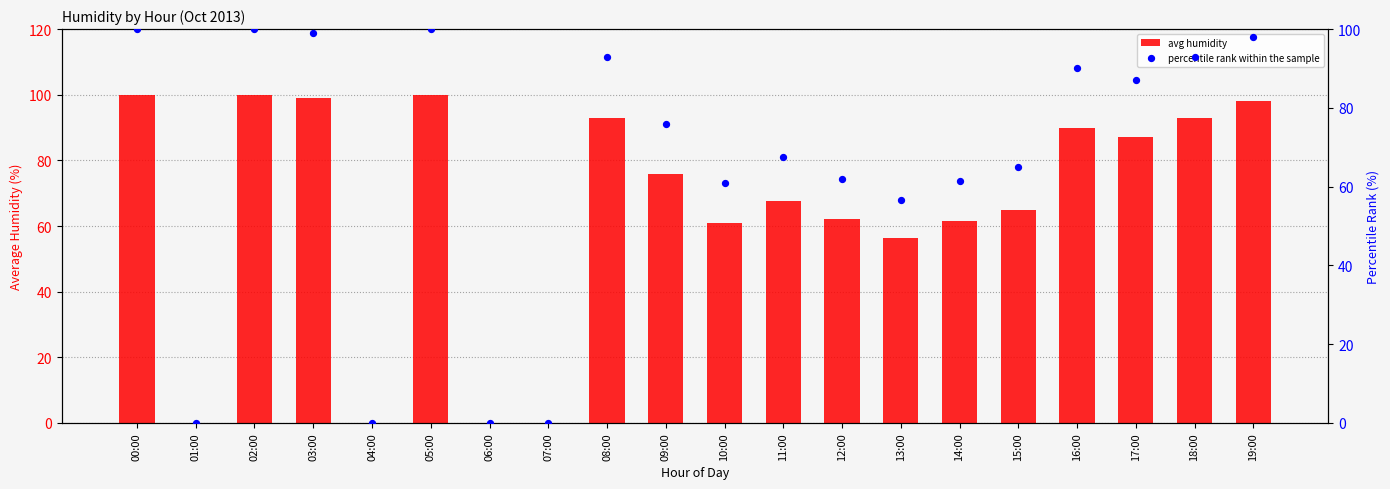

What is the total value across all series at 17:00?

174.0